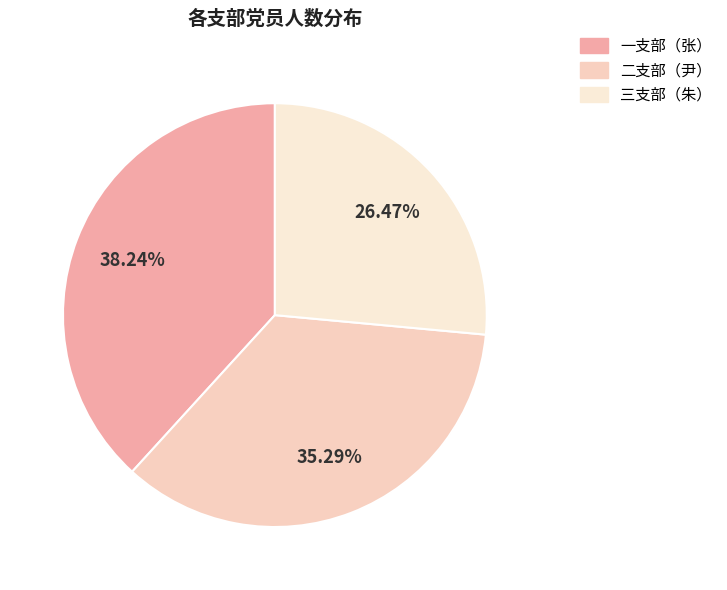

What is the total percentage of 二支部（尹） and 三支部（朱）?

61.8%